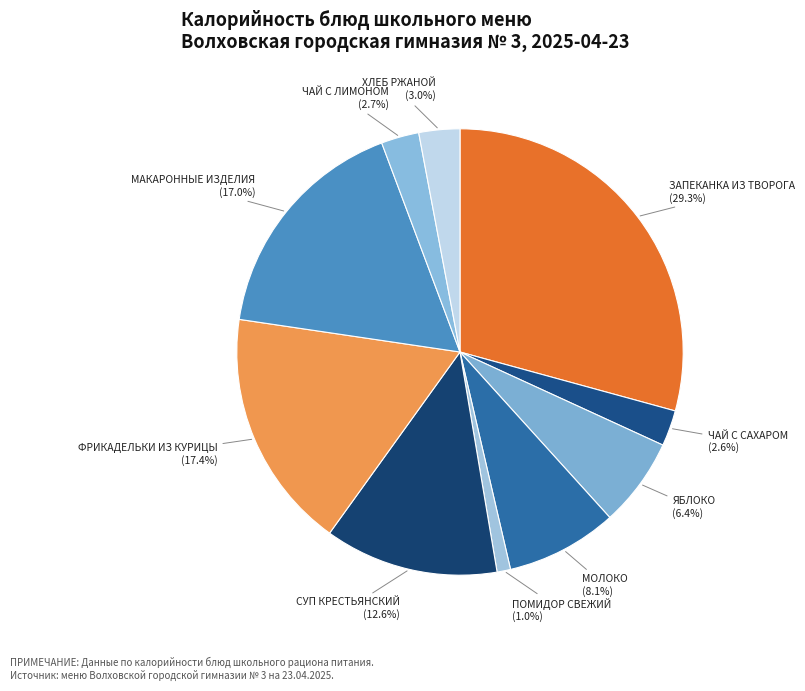

To the nearest percent, what is the combined percentage of ЧАЙ С САХАРОМ and СУП КРЕСТЬЯНСКИЙ?

15%